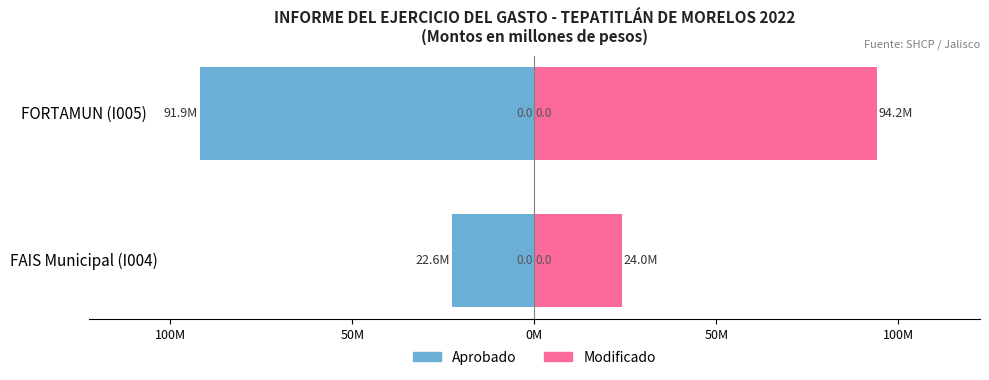

True or false: Aprobado has a value of -6.2 at FAIS Municipal (I004).

False